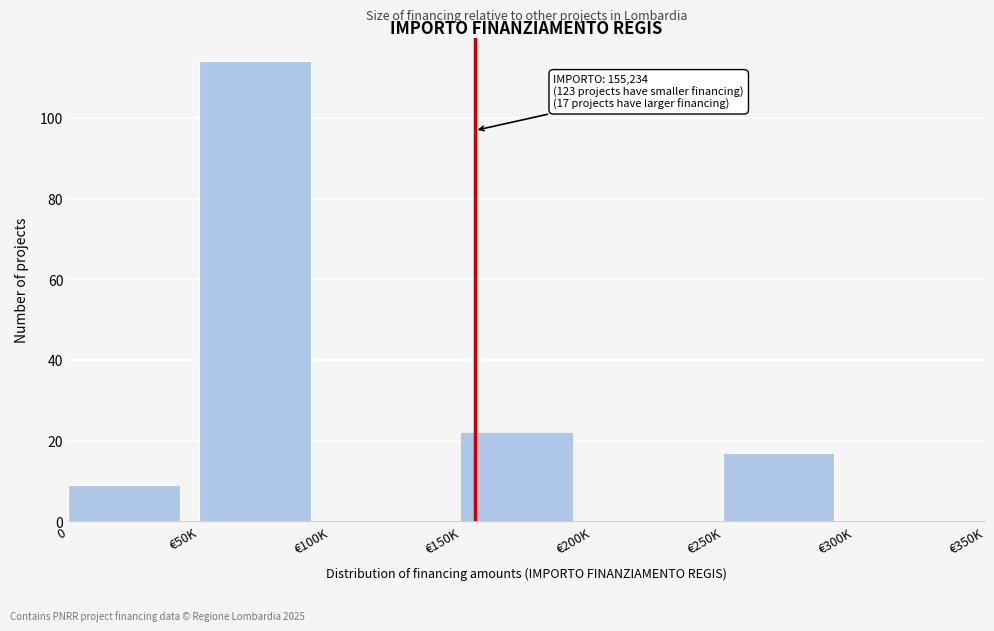

Reading left to right, what are all the values shown in this chart?

0=9	€50K=114	€100K=0	€150K=22	€200K=0	€250K=17	€300K=0